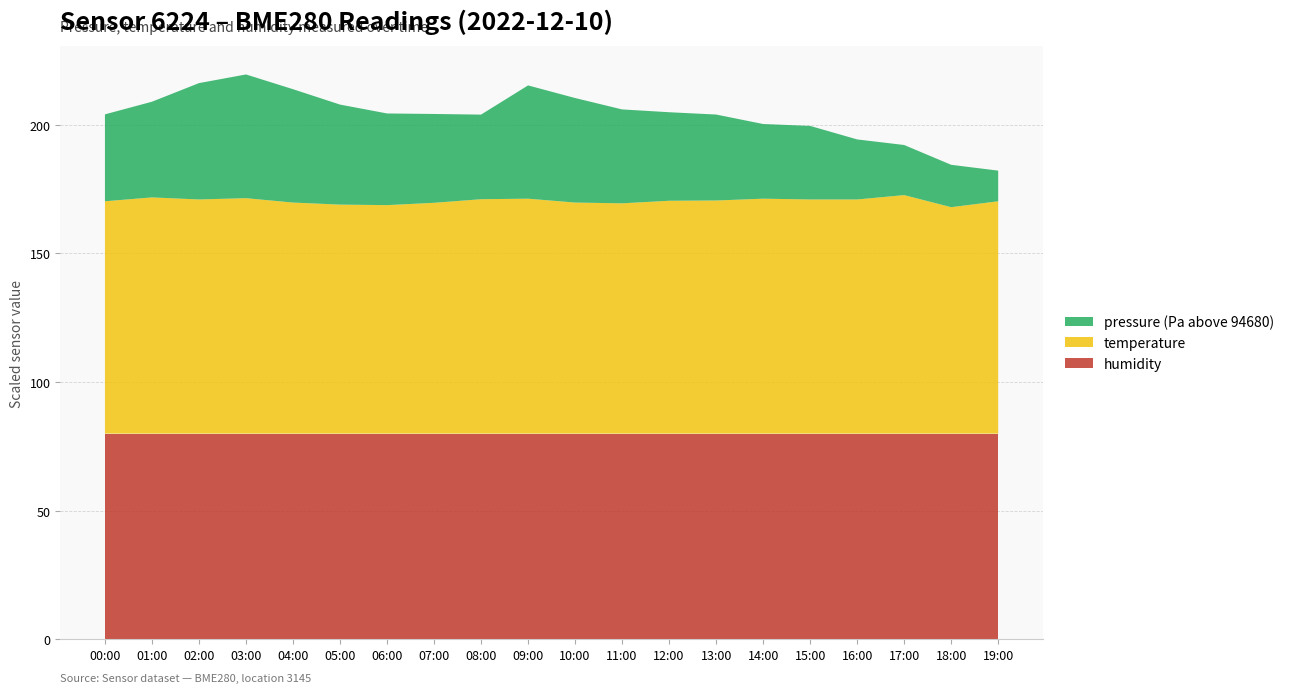

Reading right to left, extract all data points from this chart.

pressure: 19:00=94691.9	18:00=94696.5	17:00=94699.5	16:00=94703.3	15:00=94708.6	14:00=94709.0	13:00=94713.4	12:00=94714.4	11:00=94716.5	10:00=94720.6	09:00=94724.0	08:00=94712.9	07:00=94714.5	06:00=94715.6	05:00=94718.9	04:00=94724.1	03:00=94728.1	02:00=94725.2	01:00=94717.2	00:00=94713.8
temperature: 19:00=9.0	18:00=8.8	17:00=9.3	16:00=9.1	15:00=9.1	14:00=9.1	13:00=9.1	12:00=9.1	11:00=8.9	10:00=9.0	09:00=9.1	08:00=9.1	07:00=9.0	06:00=8.9	05:00=8.9	04:00=9.0	03:00=9.2	02:00=9.1	01:00=9.2	00:00=9.0
humidity: 19:00=100.0	18:00=100.0	17:00=100.0	16:00=100.0	15:00=100.0	14:00=100.0	13:00=100.0	12:00=100.0	11:00=100.0	10:00=100.0	09:00=100.0	08:00=100.0	07:00=100.0	06:00=100.0	05:00=100.0	04:00=100.0	03:00=100.0	02:00=100.0	01:00=100.0	00:00=100.0